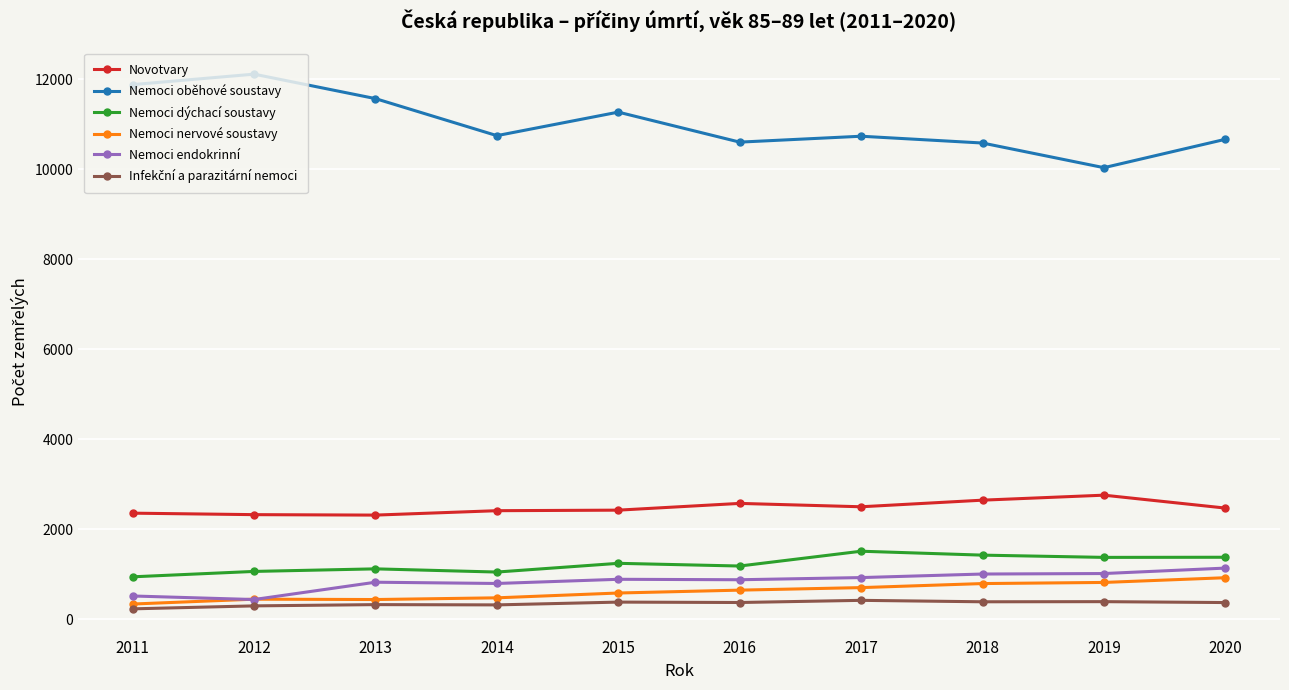

What is the value of the Nemoci nervové soustavy point at the 5th from the left?

580